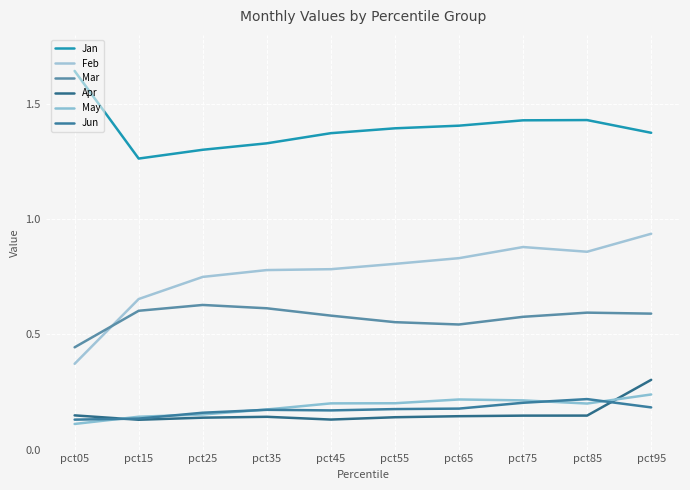

What is the maximum value for Mar?

0.6